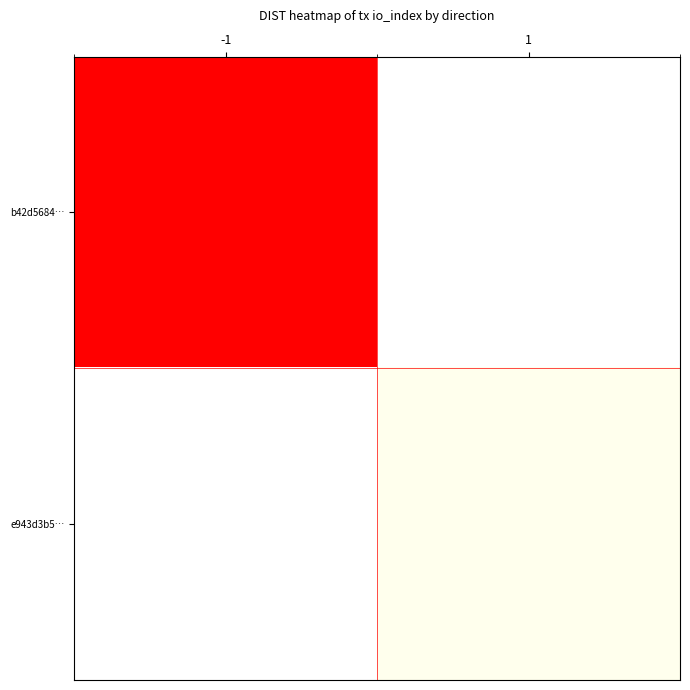

What is the total value across all series at 1?

27